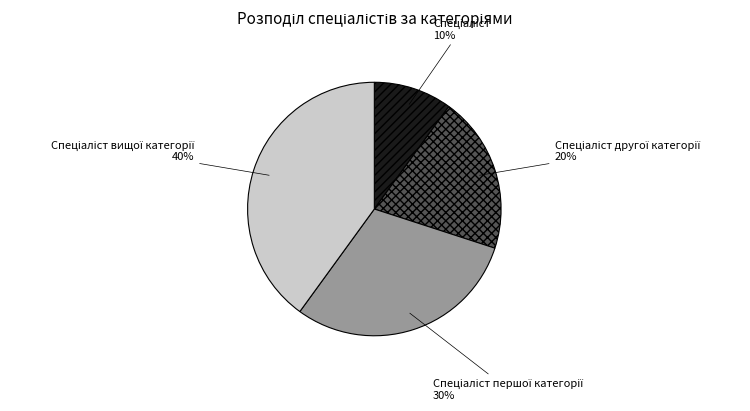

Is there any slice that represents more than half of the pie?

No